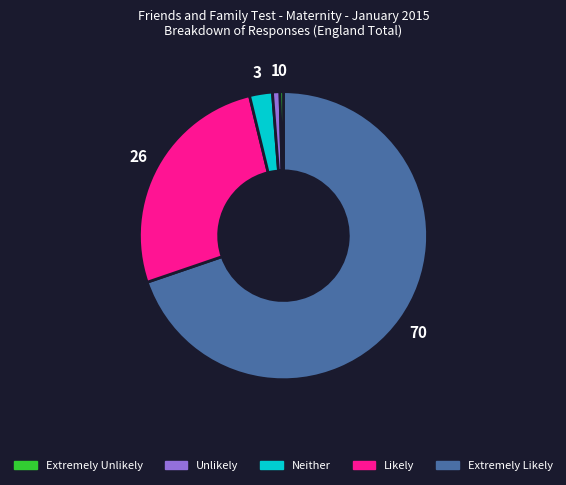

Is there any slice that represents more than half of the pie?

Yes